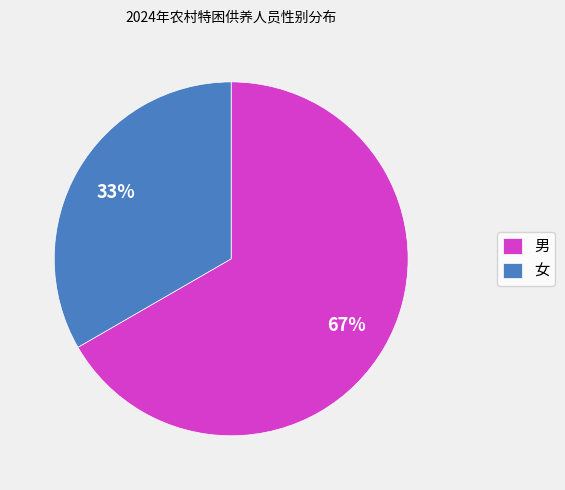

Which category accounts for the majority?

男